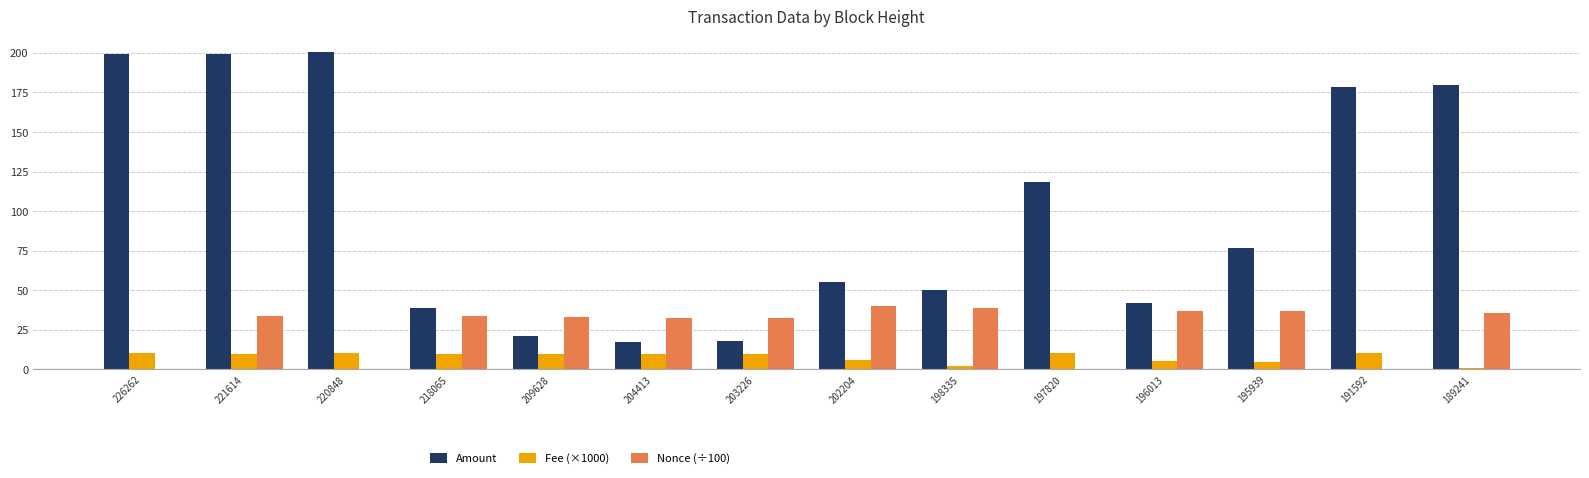

The value of Amount at 226262 is 263.9. True or false?

False